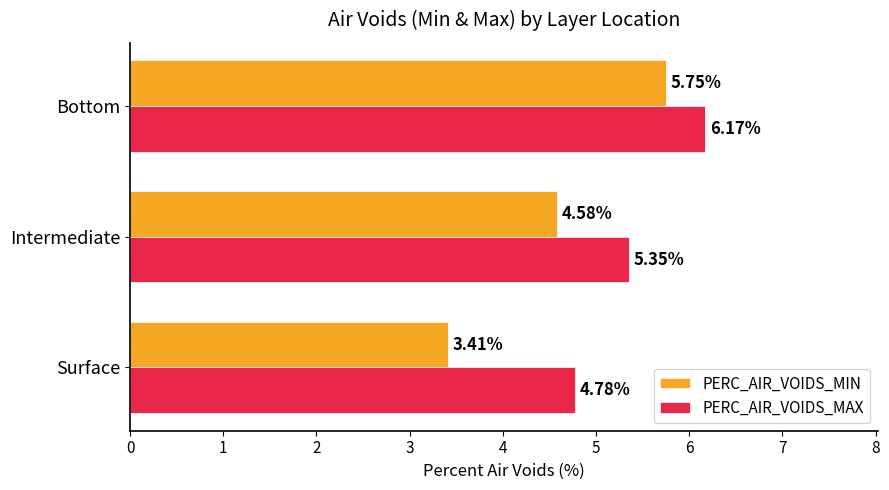

What is the total value across all series at Intermediate?

9.9